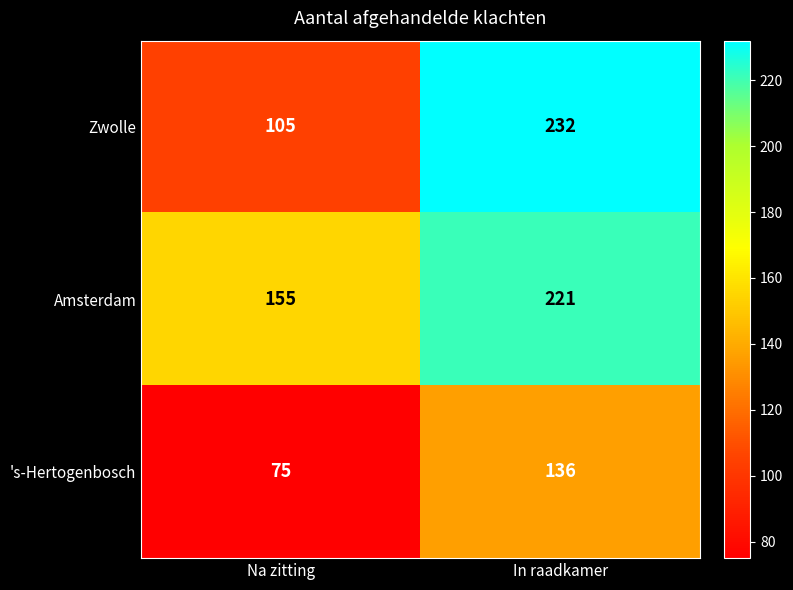

List the series in order of their overall mean, highest first.

Amsterdam, Zwolle, 's-Hertogenbosch